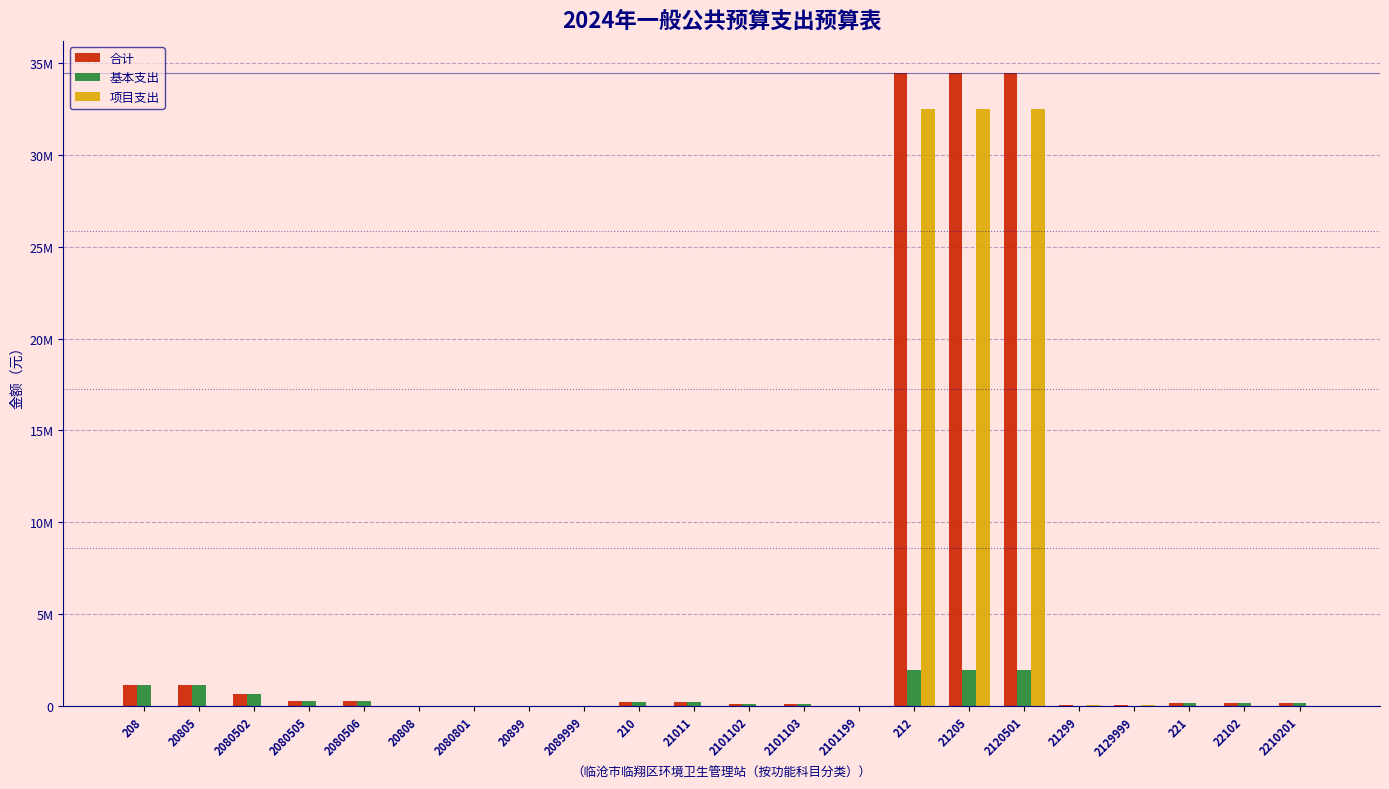

What are all the series names shown in the legend?

合计, 基本支出, 项目支出